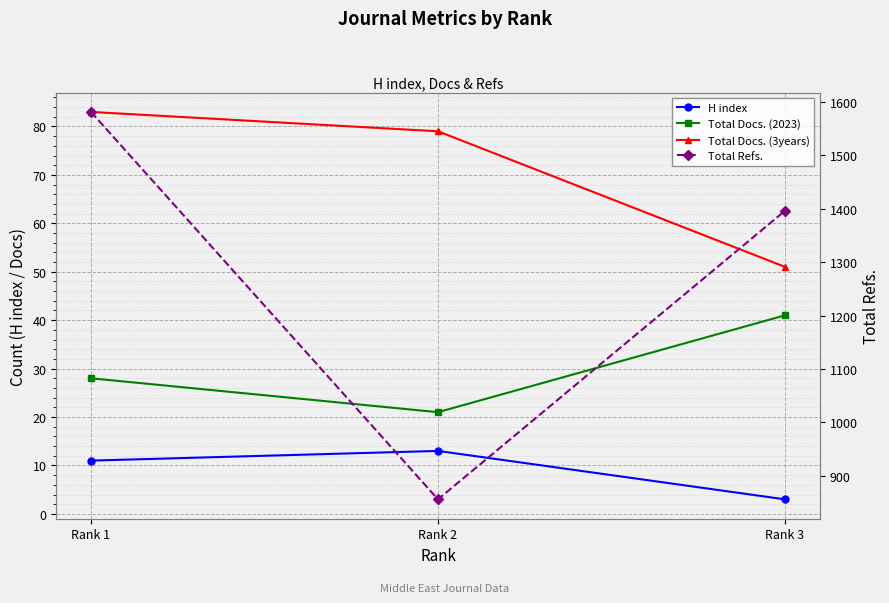

At which label does H index first exceed 11?

Rank 2